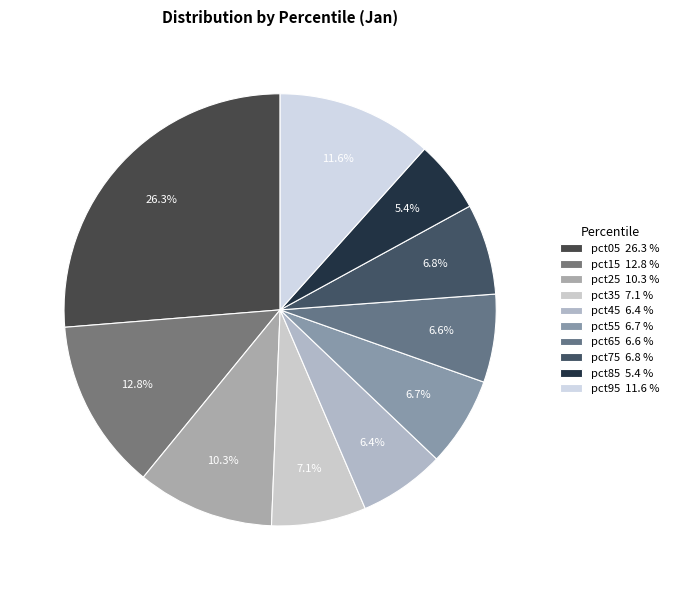

What percentage is the pct65 slice, to the nearest percent?

7%